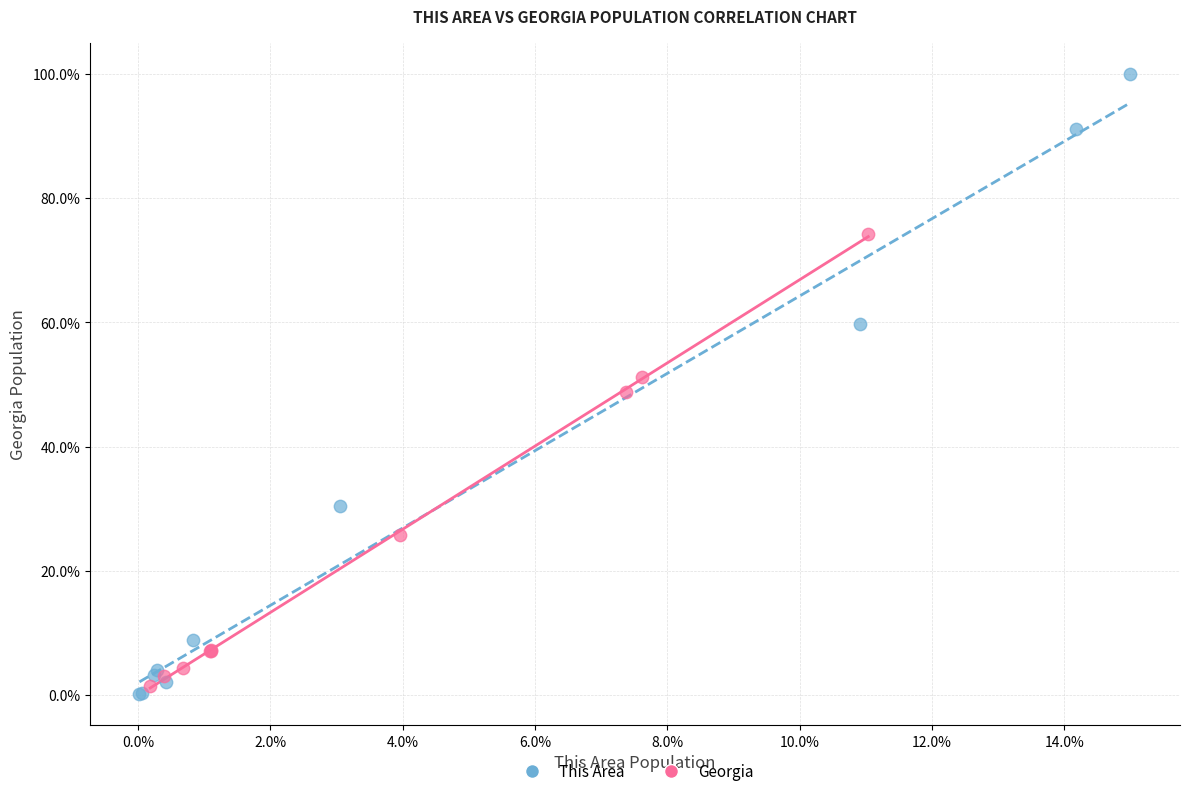

Which series has the widest spread of Y values?

This Area